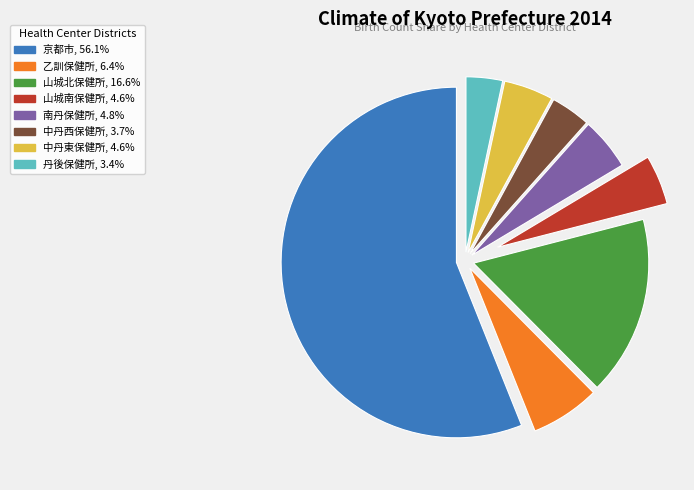

What is the largest slice in the pie chart?

京都市